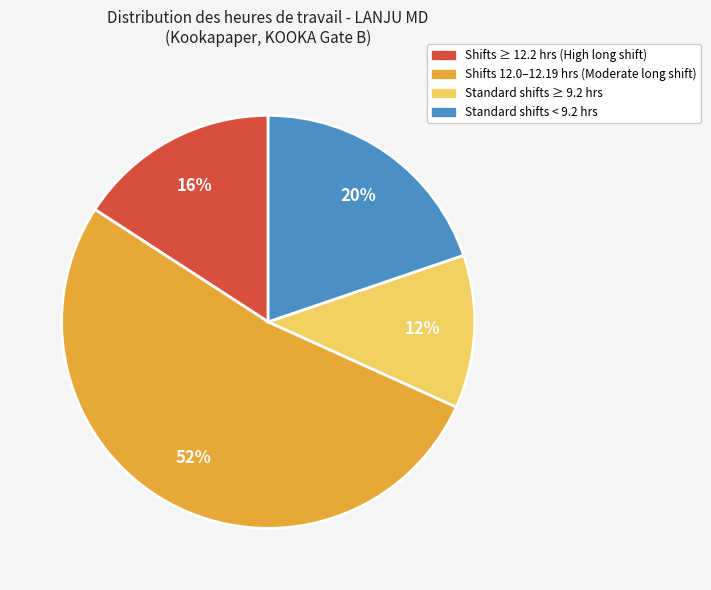

To the nearest percent, what portion does Shifts ≥ 12.2 hrs (High long shift) represent?

16%